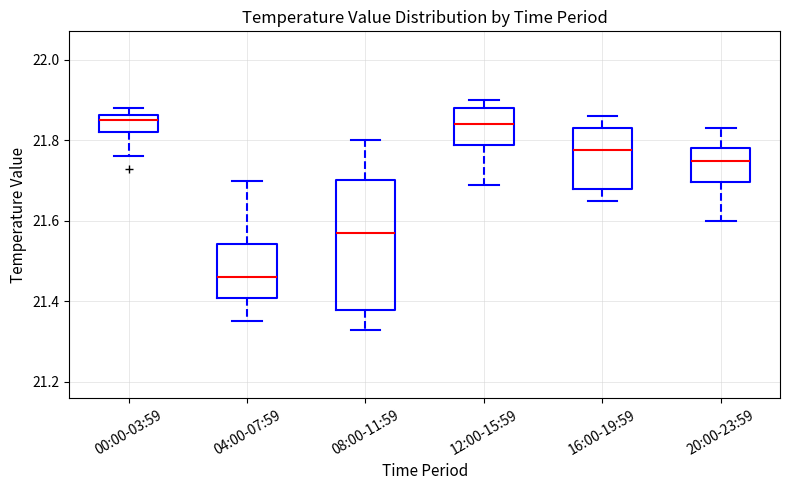

Comparing the boxes themselves (not the whiskers), which one is the tallest?

08:00-11:59